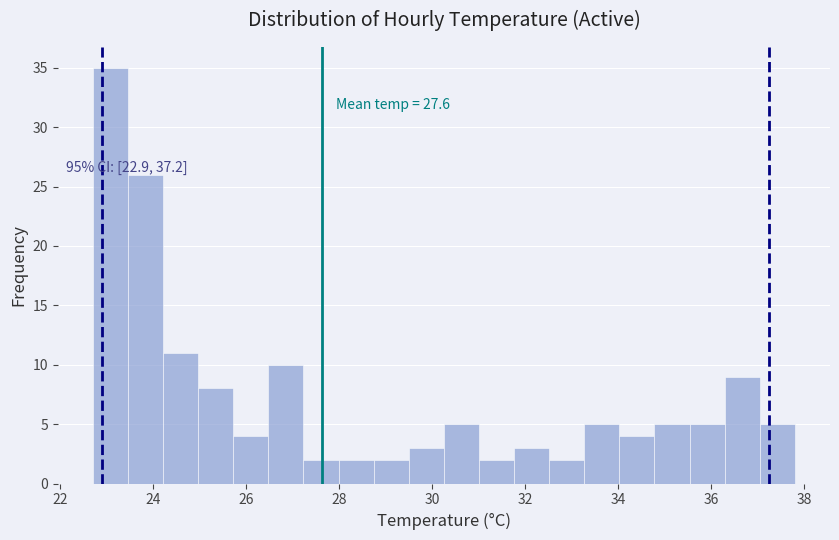

Around what value on the x-axis is the tallest bar? Give the approximate position of its centre, as read against the axis.

23.0